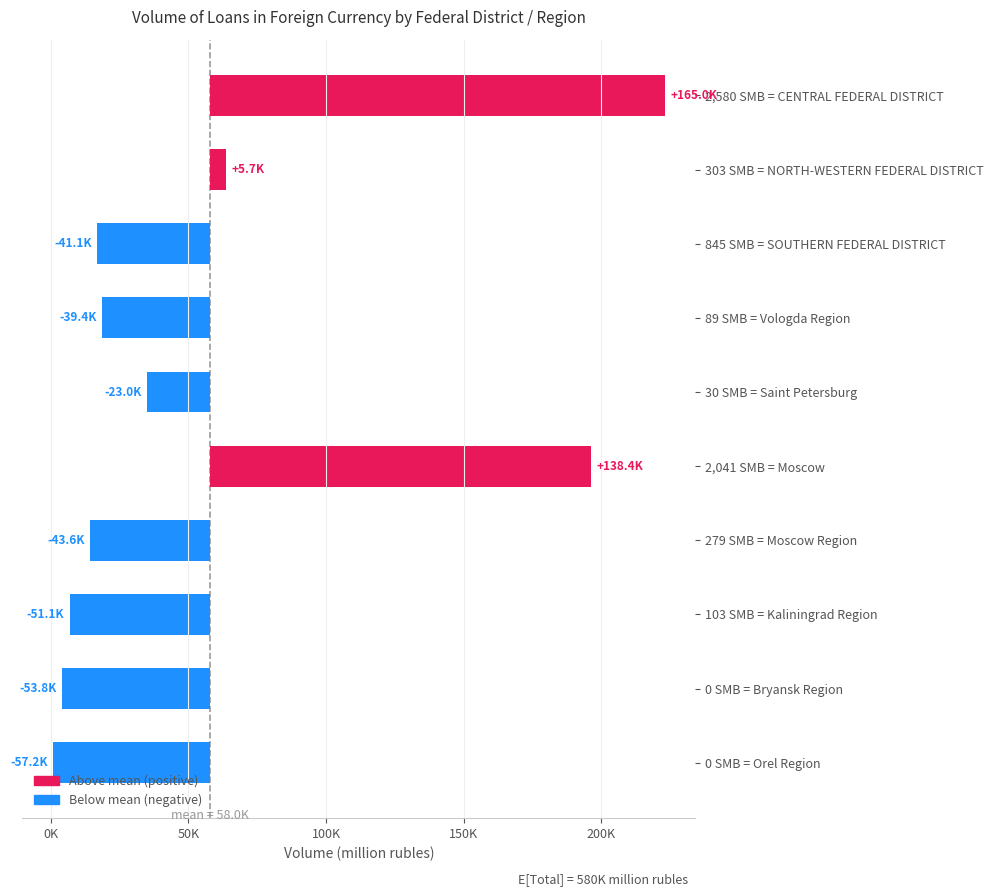

Reading right to left, transcribe all the data shown in this chart.

Total: Orel Region=856	Bryansk Region=4189	Kaliningrad Region=6966	Moscow Region=14450	Moscow=196410	Saint Petersburg=35026	Vologda Region=18632	SOUTHERN FEDERAL DISTRICT=16926	NORTH-WESTERN FEDERAL DISTRICT=63705	CENTRAL FEDERAL DISTRICT=223018
by own region institutions: Orel Region=0	Bryansk Region=0	Kaliningrad Region=36	Moscow Region=0	Moscow=194361	Saint Petersburg=1996	Vologda Region=0	SOUTHERN FEDERAL DISTRICT=265	NORTH-WESTERN FEDERAL DISTRICT=2438	CENTRAL FEDERAL DISTRICT=220848
by other region institutions: Orel Region=491	Bryansk Region=0	Kaliningrad Region=6871	Moscow Region=13625	Moscow=864	Saint Petersburg=21602	Vologda Region=5882	SOUTHERN FEDERAL DISTRICT=15152	NORTH-WESTERN FEDERAL DISTRICT=54810	CENTRAL FEDERAL DISTRICT=945
by distant institutions: Orel Region=365	Bryansk Region=4189	Kaliningrad Region=60	Moscow Region=826	Moscow=1186	Saint Petersburg=11427	Vologda Region=12750	SOUTHERN FEDERAL DISTRICT=1509	NORTH-WESTERN FEDERAL DISTRICT=6457	CENTRAL FEDERAL DISTRICT=1225
SMB loans: Orel Region=0	Bryansk Region=0	Kaliningrad Region=103	Moscow Region=279	Moscow=2041	Saint Petersburg=30	Vologda Region=89	SOUTHERN FEDERAL DISTRICT=845	NORTH-WESTERN FEDERAL DISTRICT=303	CENTRAL FEDERAL DISTRICT=2580